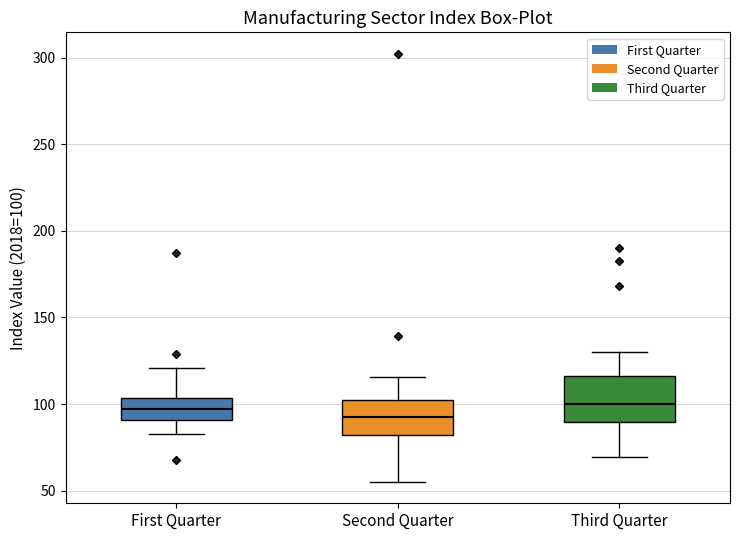

Reading left to right, read every box against the y-axis: the position of its median line, the range the box covers, and the ends of its whiskers. The values are not printed on the chart, so give them approximately, as read against the axis.

First Quarter: median 95, box 90 to 105, whiskers 85 to 120
Second Quarter: median 95, box 80 to 105, whiskers 55 to 115
Third Quarter: median 100, box 90 to 115, whiskers 70 to 130